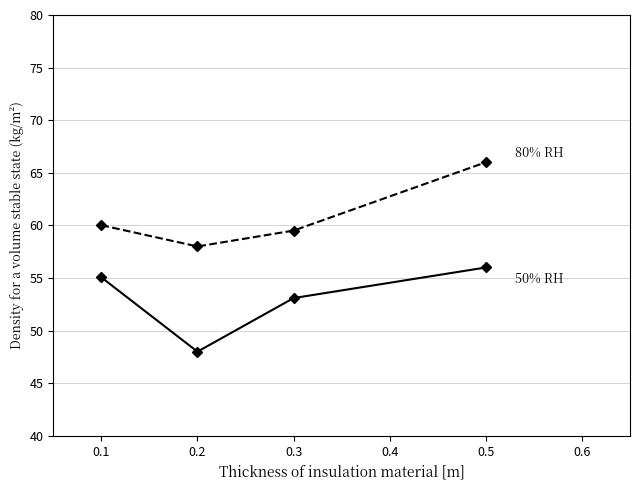

What is the difference between the highest and lowest values at 0.2?

10.0